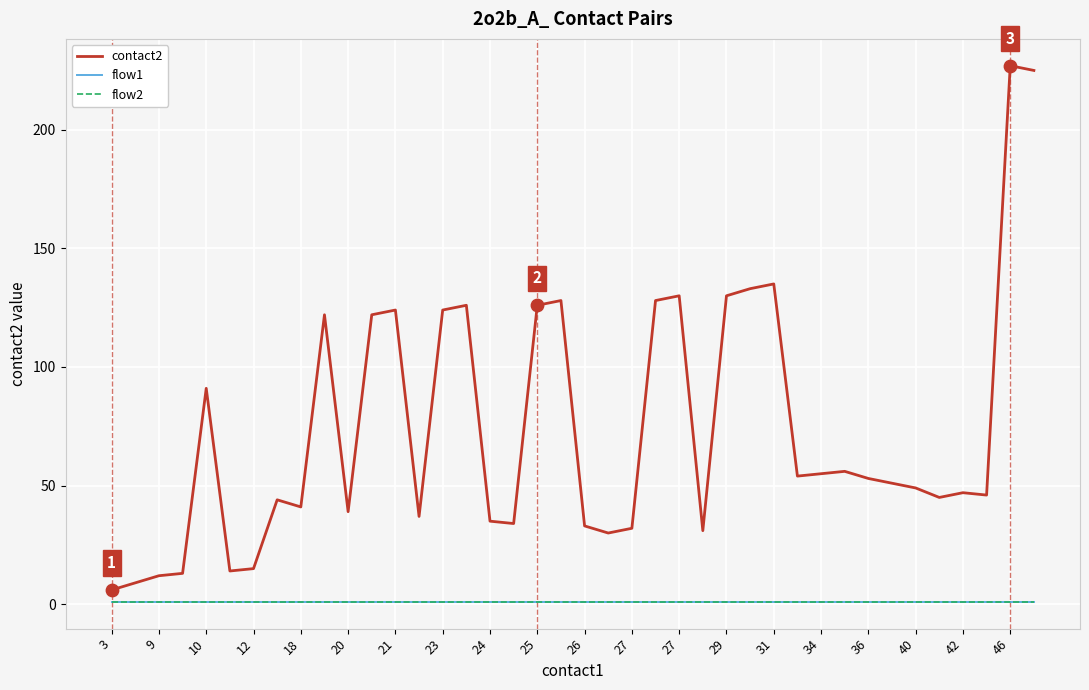

Is this an area chart (filled region under the line)?

No